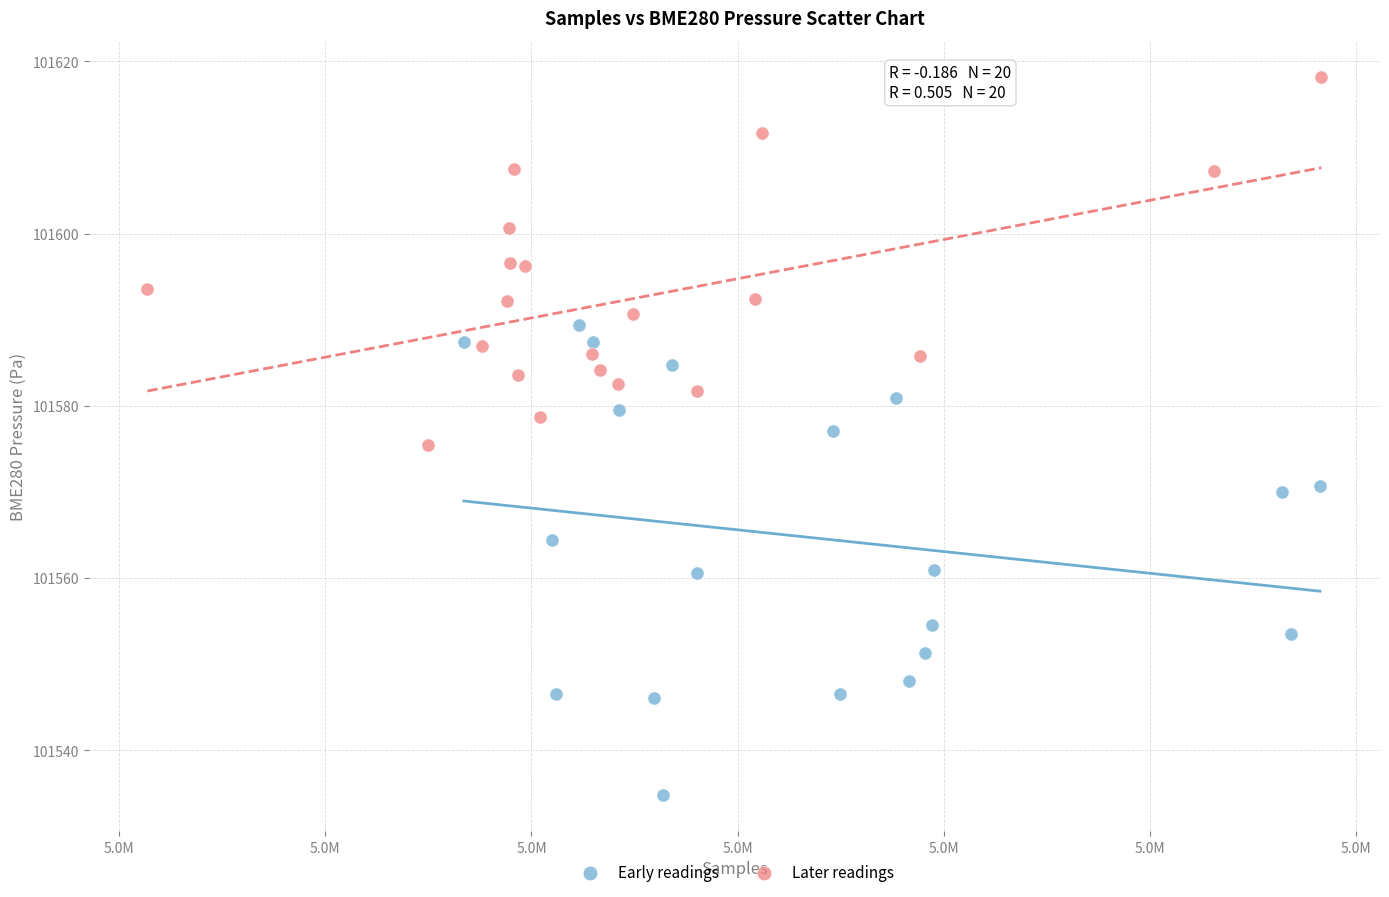

Which series has the largest Y range (max minus min)?

Early readings